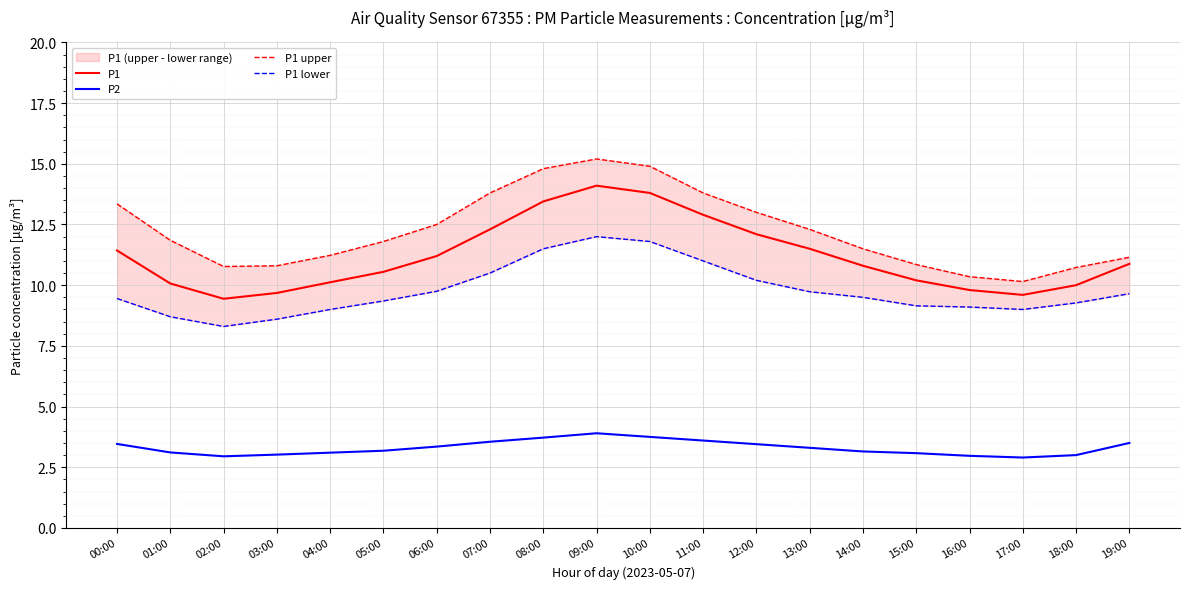

What is the minimum value shown in the chart?

2.9